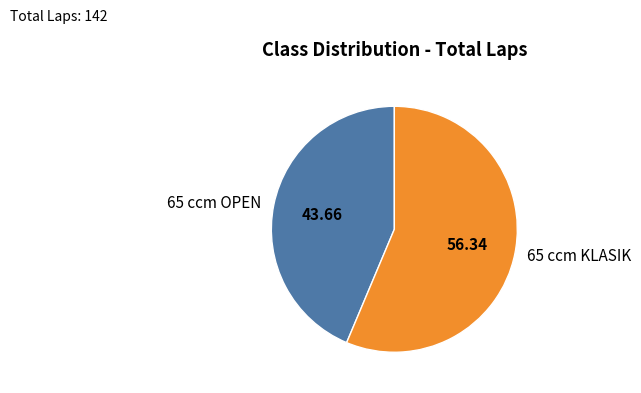

What is the ratio of the value at 65 ccm OPEN to the value at 65 ccm KLASIK?

0.8